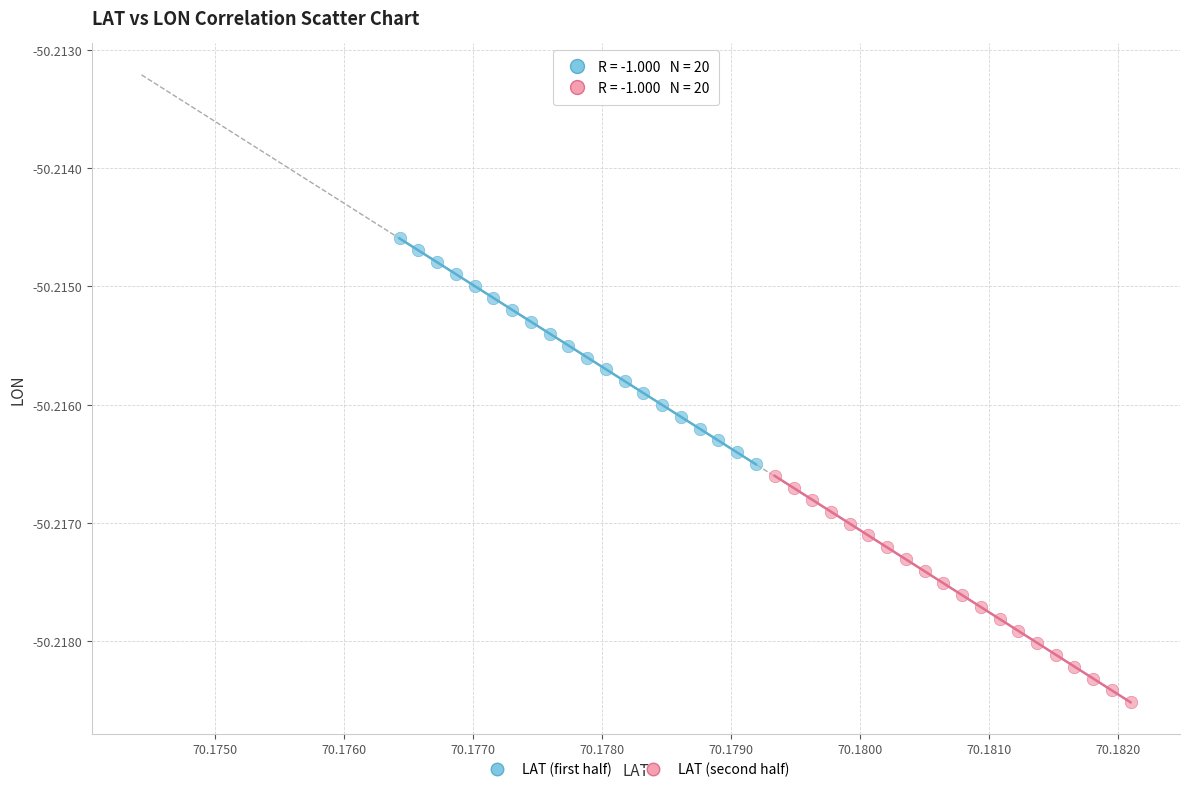

Which series contains the highest Y value?

LAT (first half)